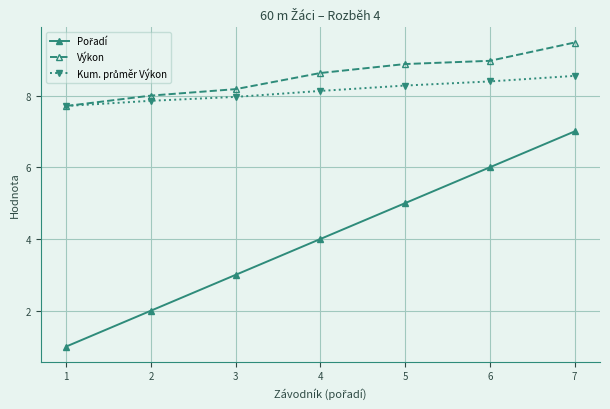

What is the smallest value displayed?

1.0